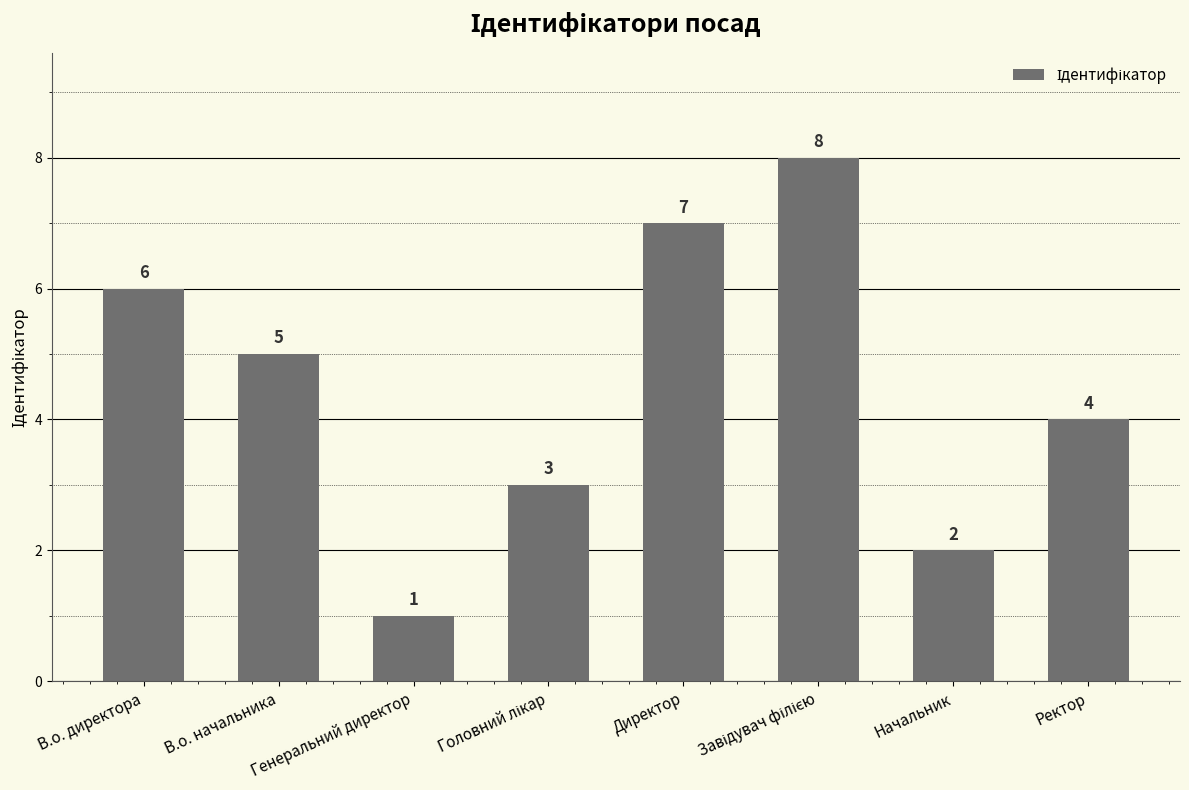

Which has a higher value, Начальник or В.о. начальника?

В.о. начальника